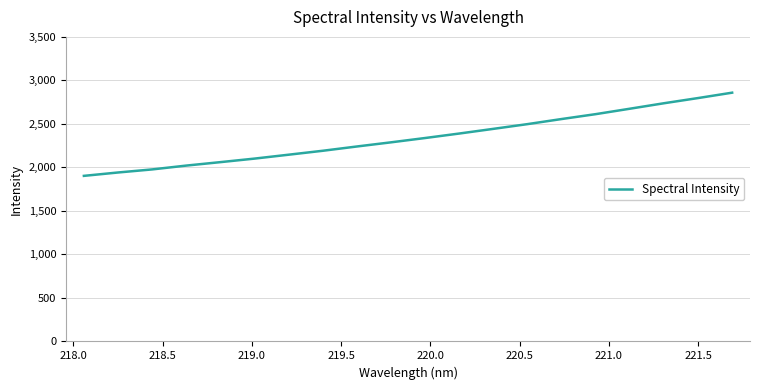

What is the minimum value shown in the chart?

1903.0